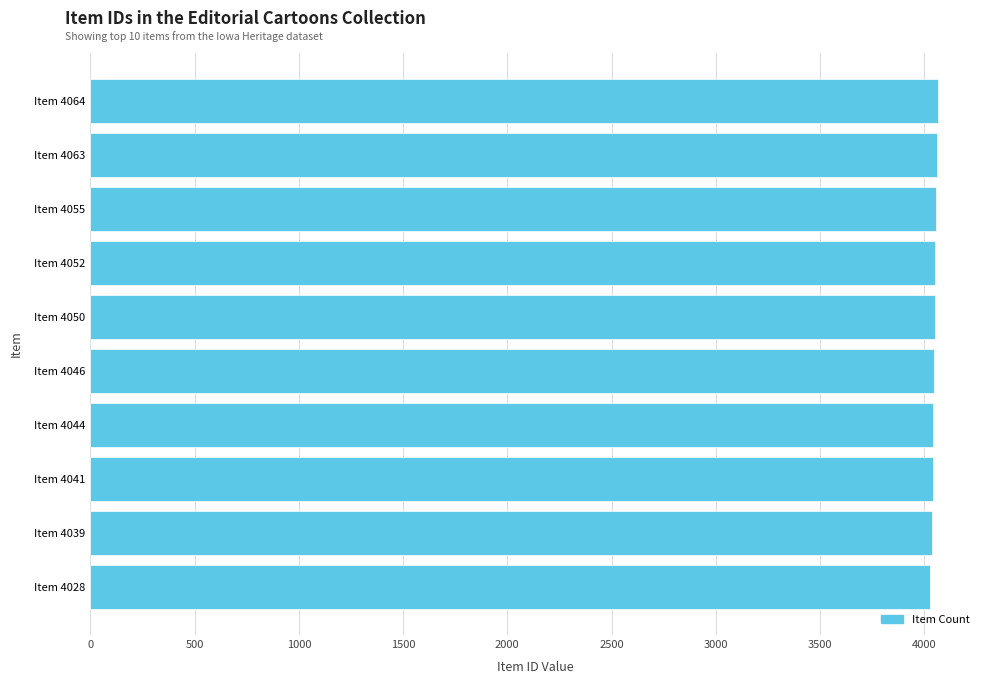

What is the minimum value shown in the chart?

4028